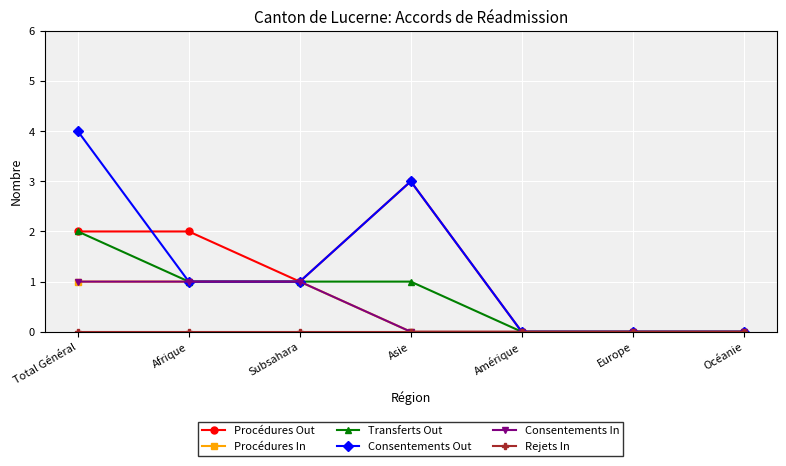

What is the spread (max minus min) of values at Asie?

3